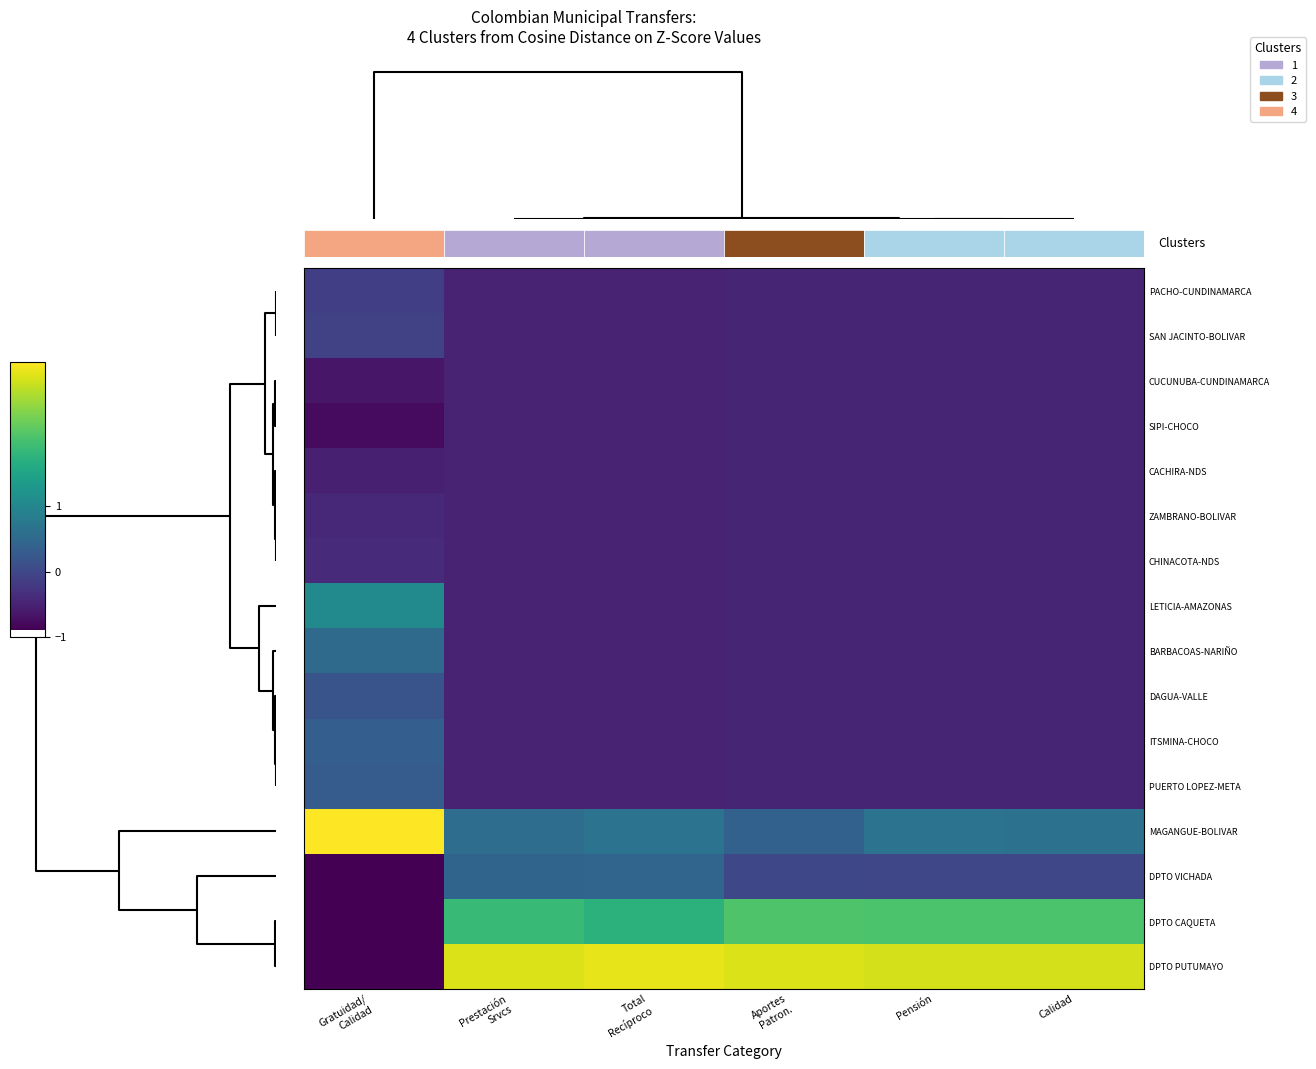

What is the sum of the ZAMBRANO-BOLIVAR values at Gratuidad/ Calidad and Aportes Patron.?

-0.9